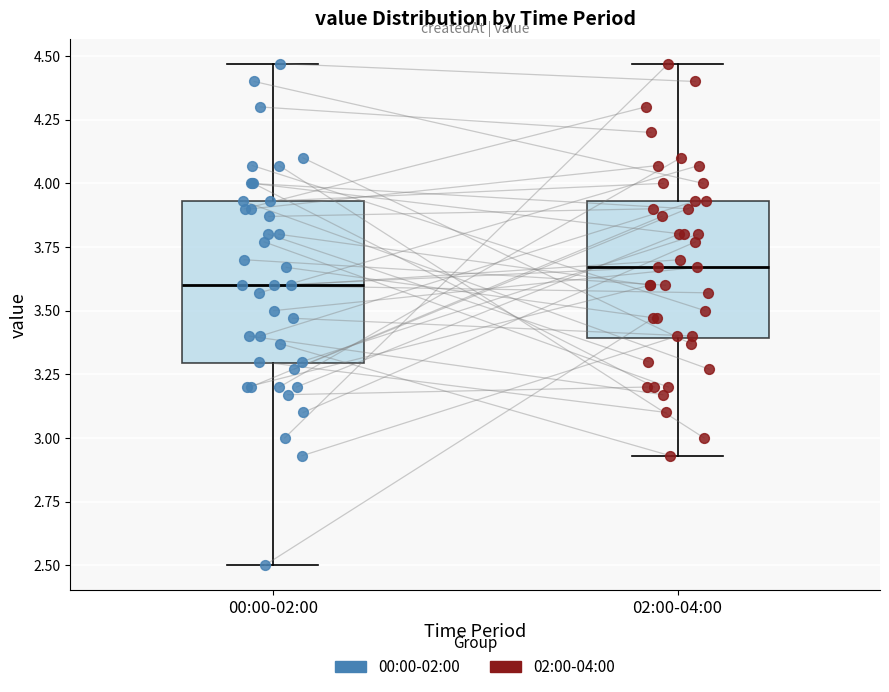

Which box is the tallest, from its lower edge to its upper edge?

00:00-02:00